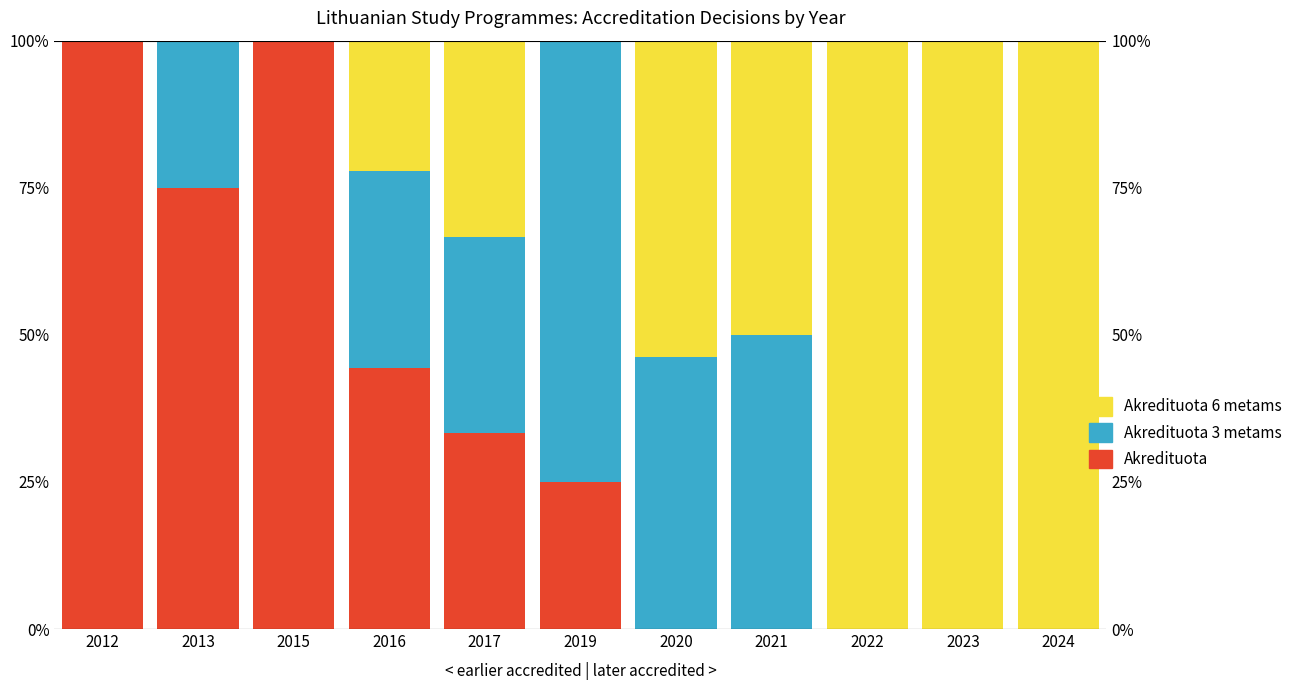

How many data points in Akredituota 6 metams are above 33?

6